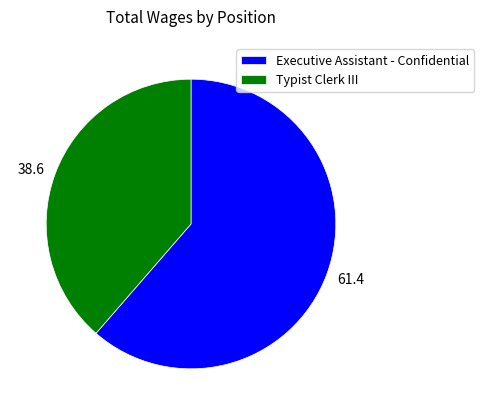

Which category has the smallest portion of the pie?

Typist Clerk III